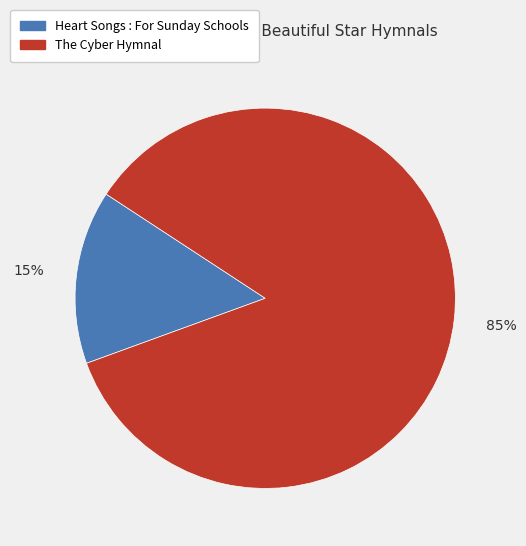

Is it true that Heart Songs : For Sunday Schools is 2% of the pie?

False